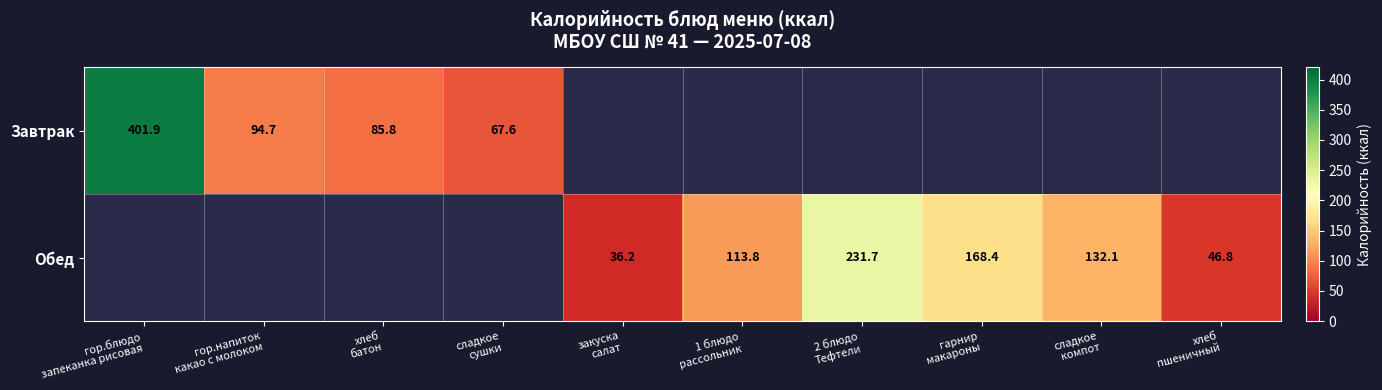

True or false: Обед has a value of 60.0 at закуска салат.

False